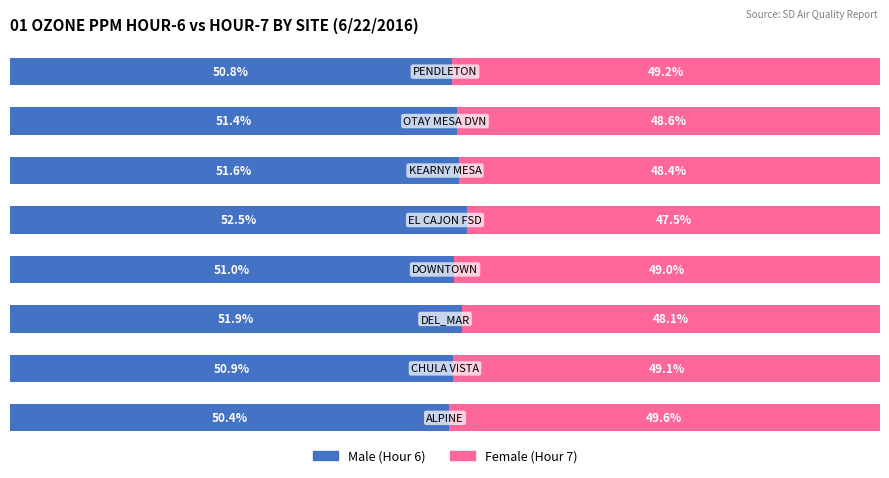

How many series are shown in this chart?

2